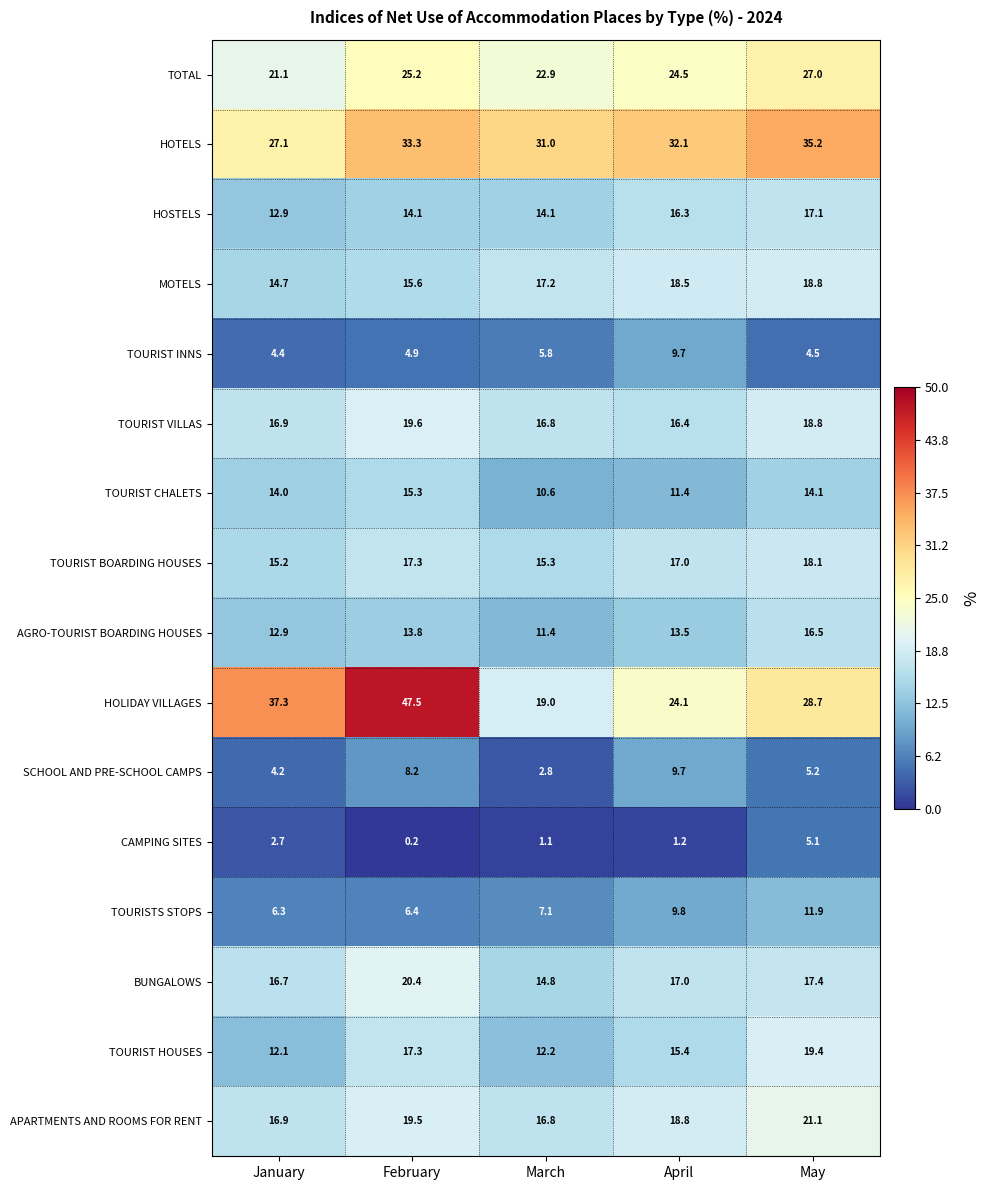

Which series has the largest range (max minus min)?

HOLIDAY VILLAGES